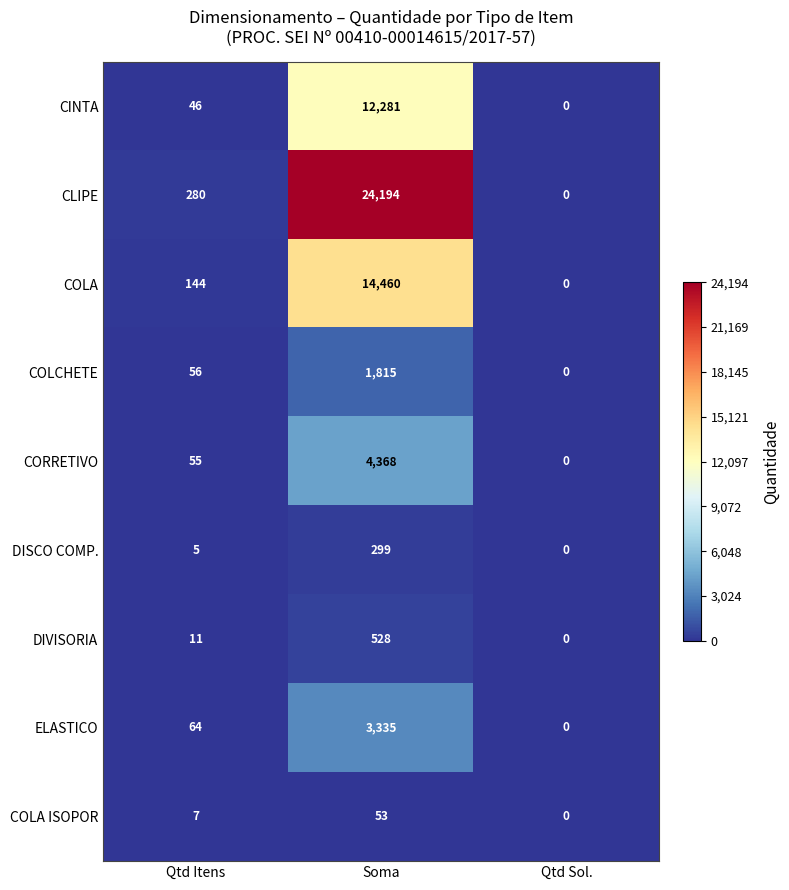

What is the average value of the CORRETIVO series?

1474